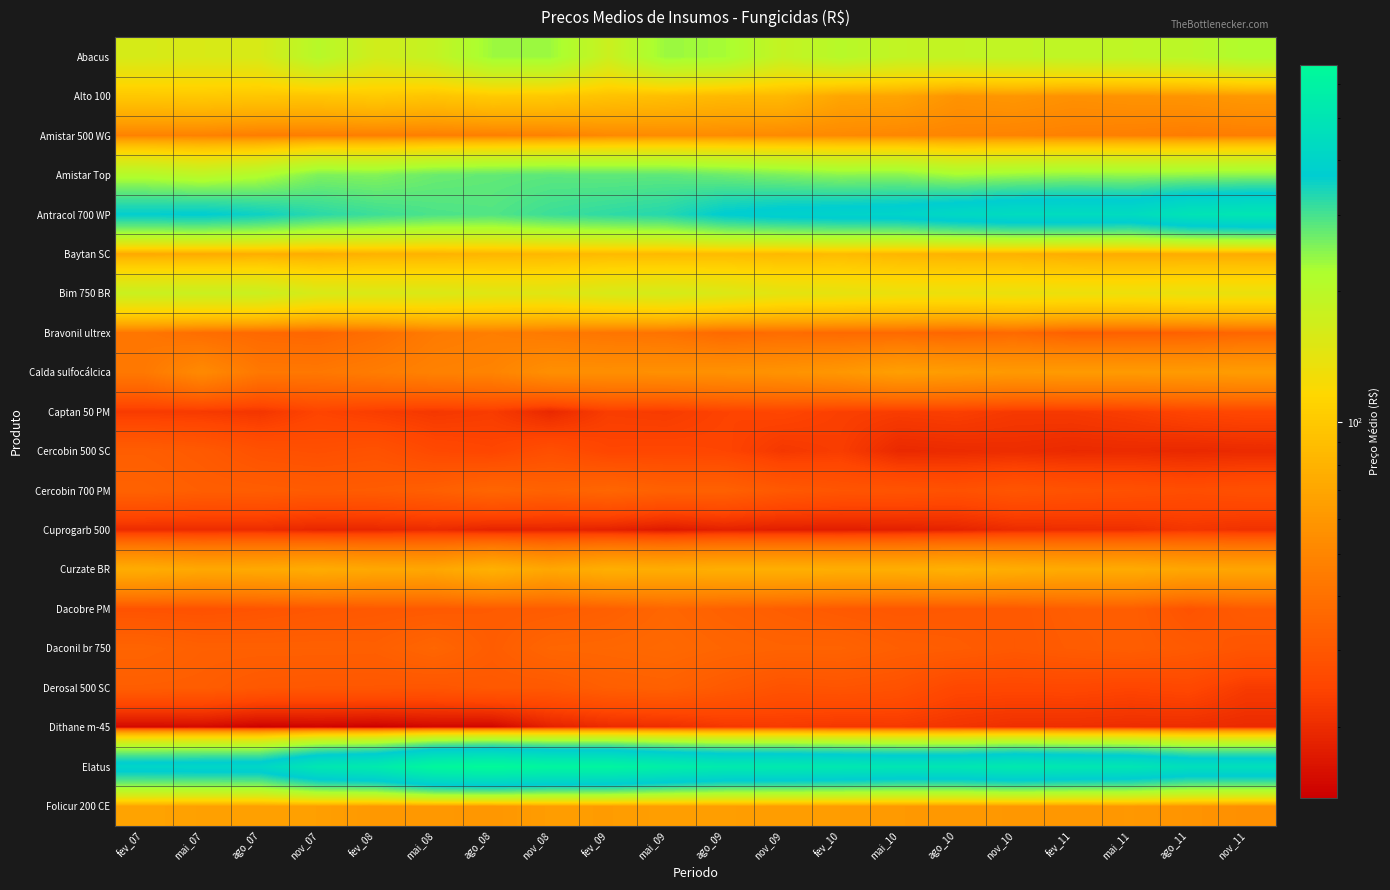

At how many categories does at least one series exceed 182?

20